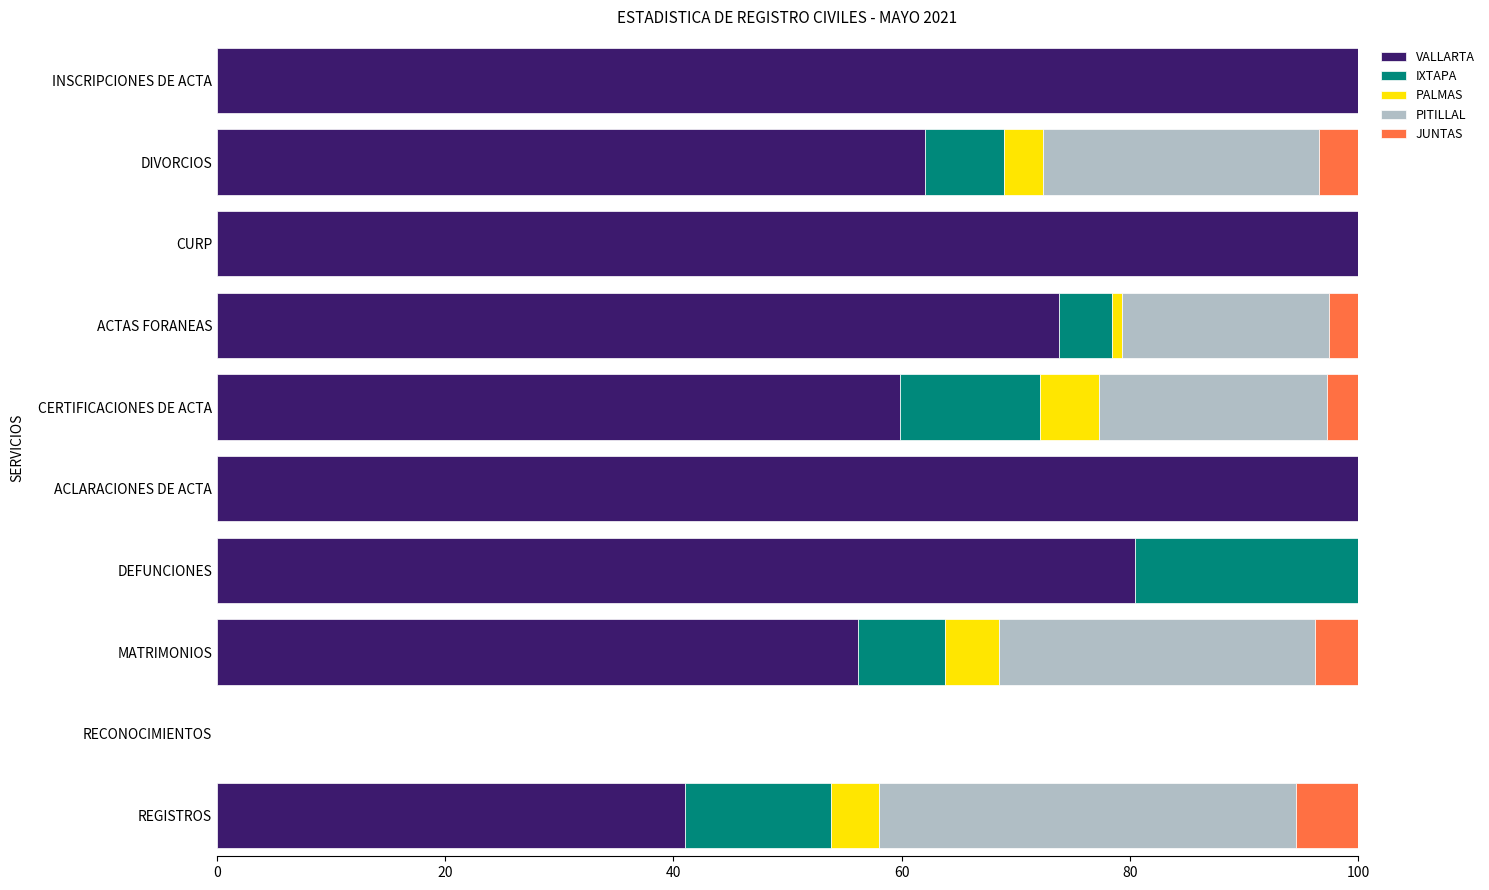

How many data points does each series have?

10